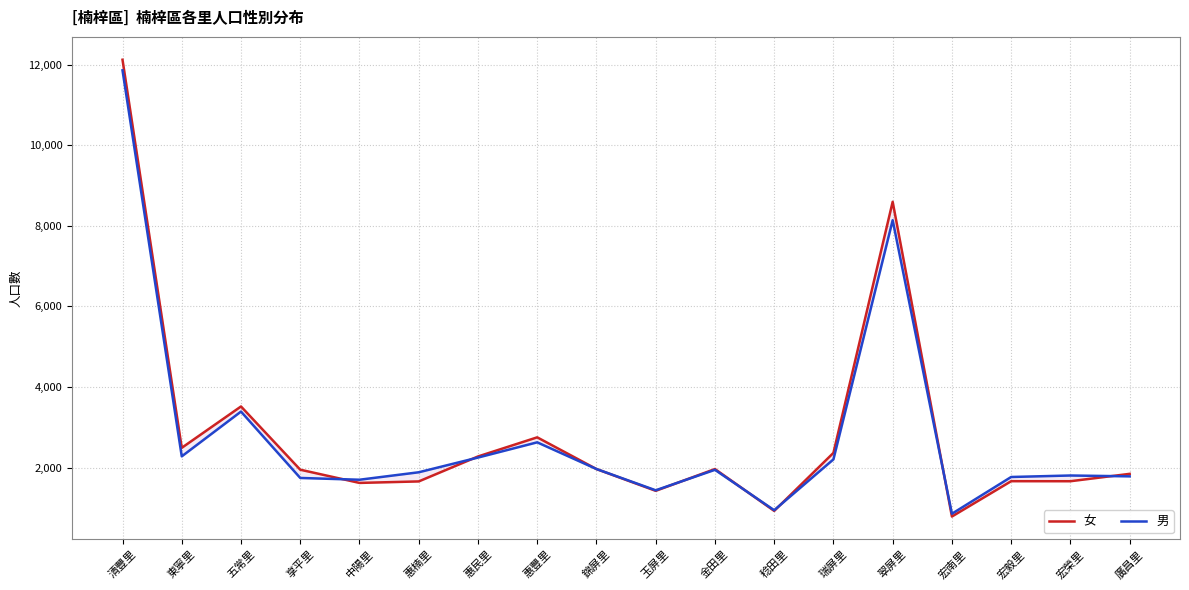

Between 惠民里 and 宏南里, which series saw the biggest shift?

女